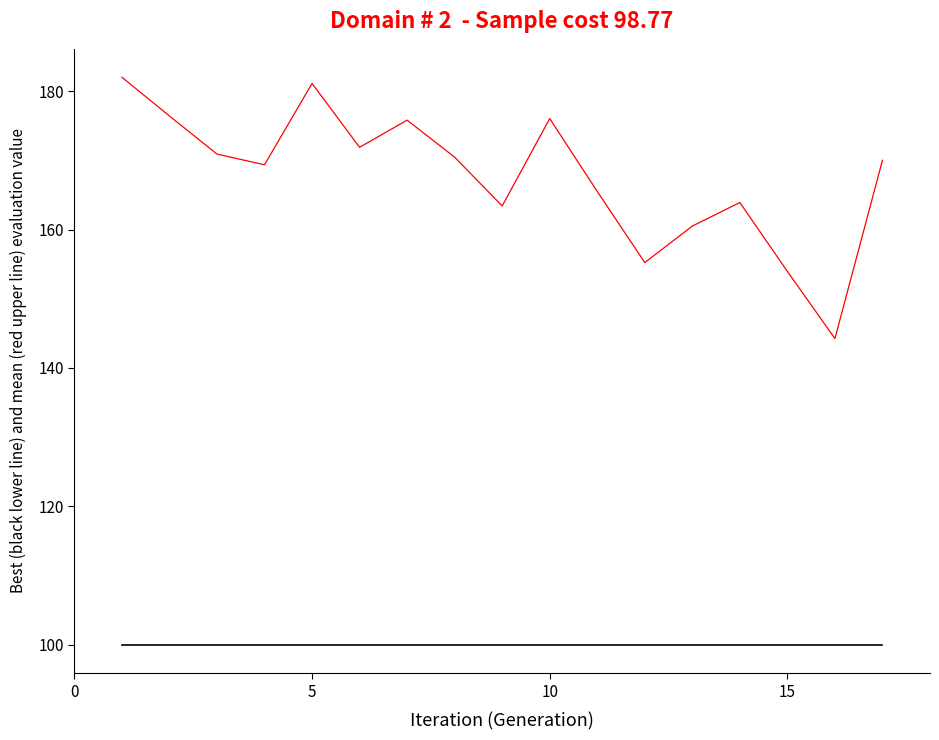

What is the minimum value shown in the chart?

100.0